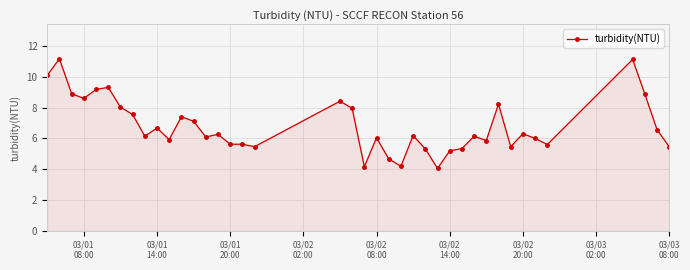

What is the difference between the maximum and minimum values?

7.1